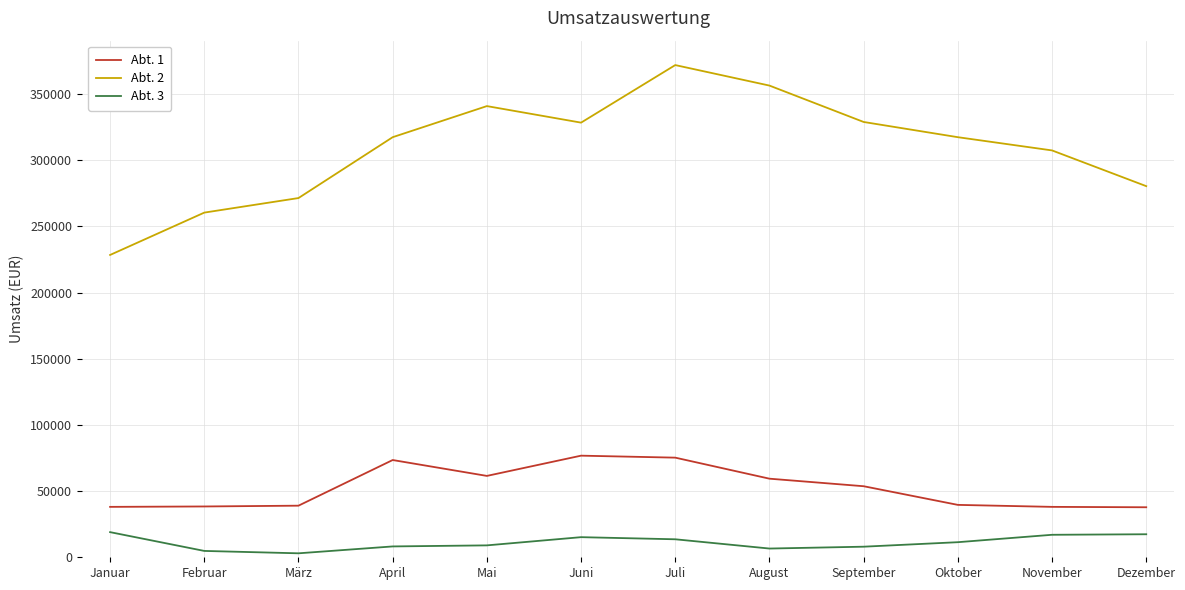

List the series in order of their peak value, lowest first.

Abt. 3, Abt. 1, Abt. 2